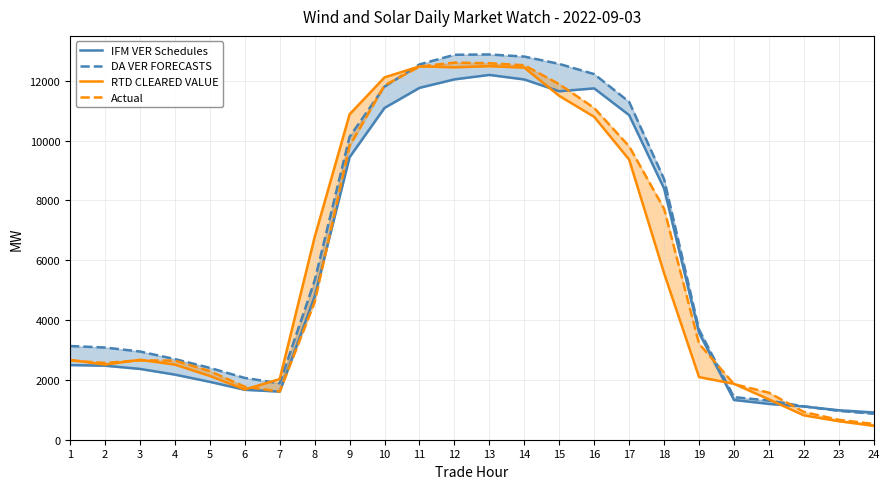

Which has a higher value, 19 or 7?

19